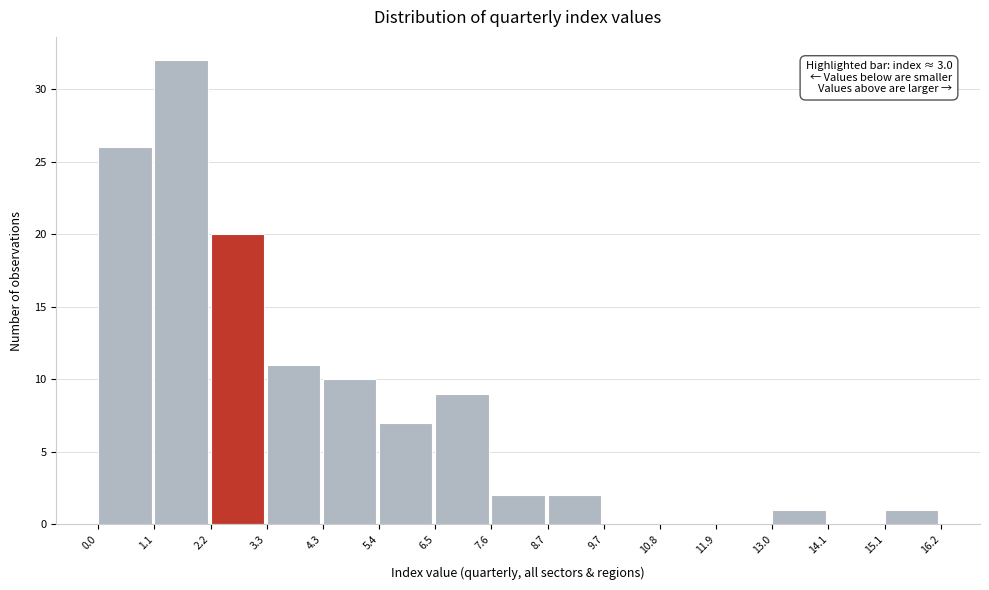

Over which range of the x-axis is the bar tallest?

1.1 to 2.2